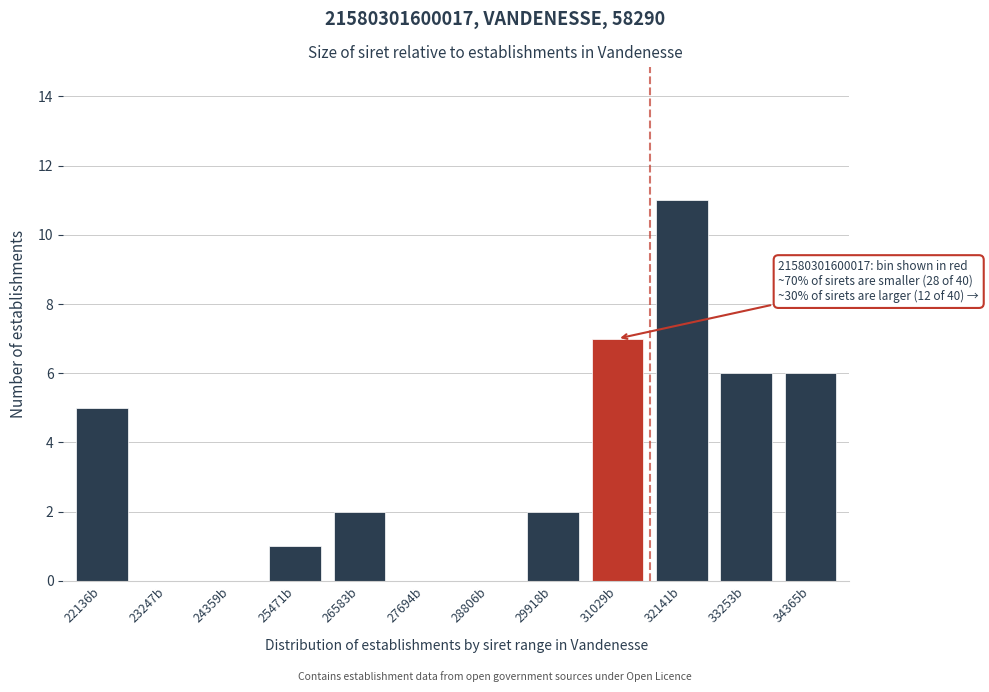

Reading left to right, list all the values displayed in this chart.

22136b=5	23247b=0	24359b=0	25471b=1	26583b=2	27694b=0	28806b=0	29918b=2	31029b=7	32141b=11	33253b=6	34365b=6